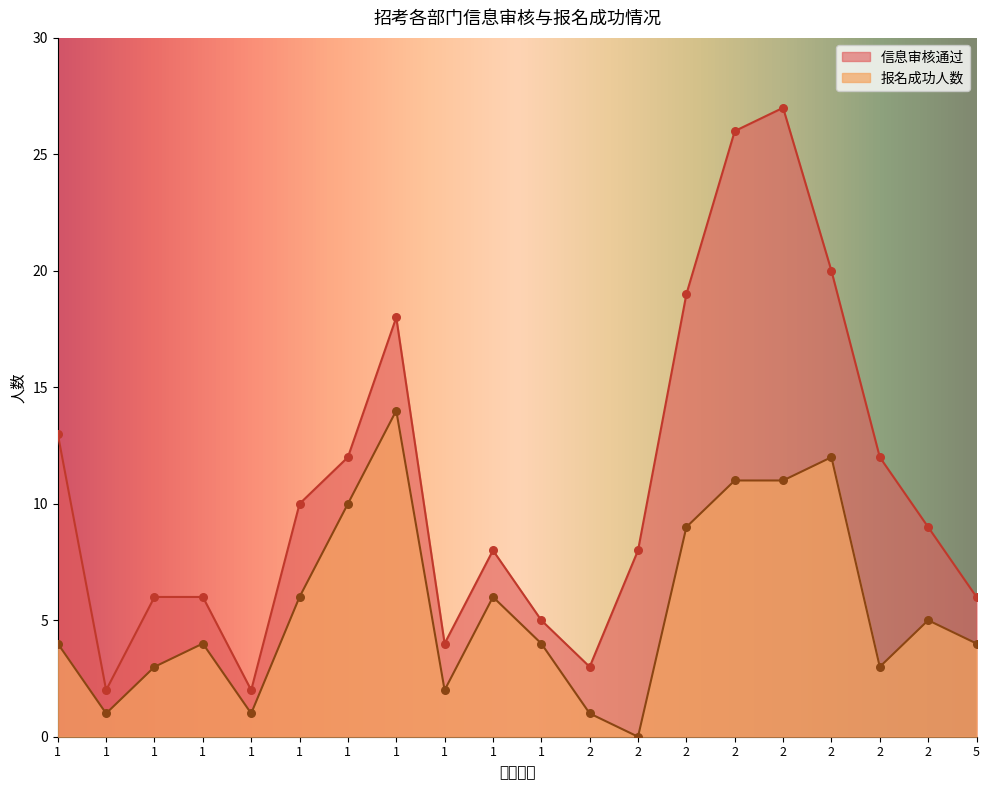

Is the value of 报名成功人数 at 1 greater than the value of 信息审核通过 at 18?

No